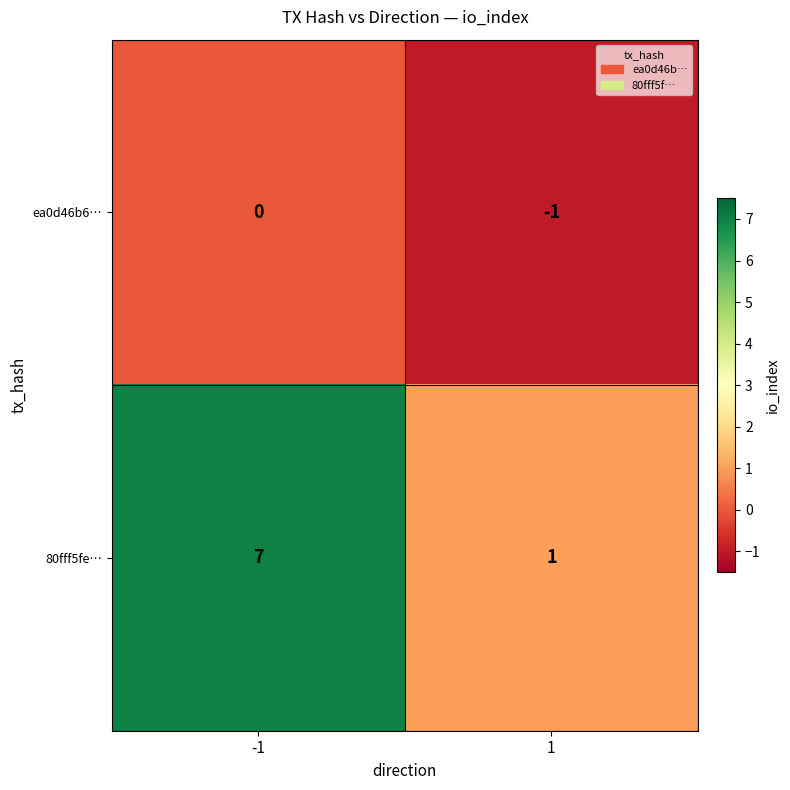

Reading left to right, list all the values displayed in this chart.

ea0d46b6…: -1=0	1=-1
80fff5fe…: -1=7	1=1